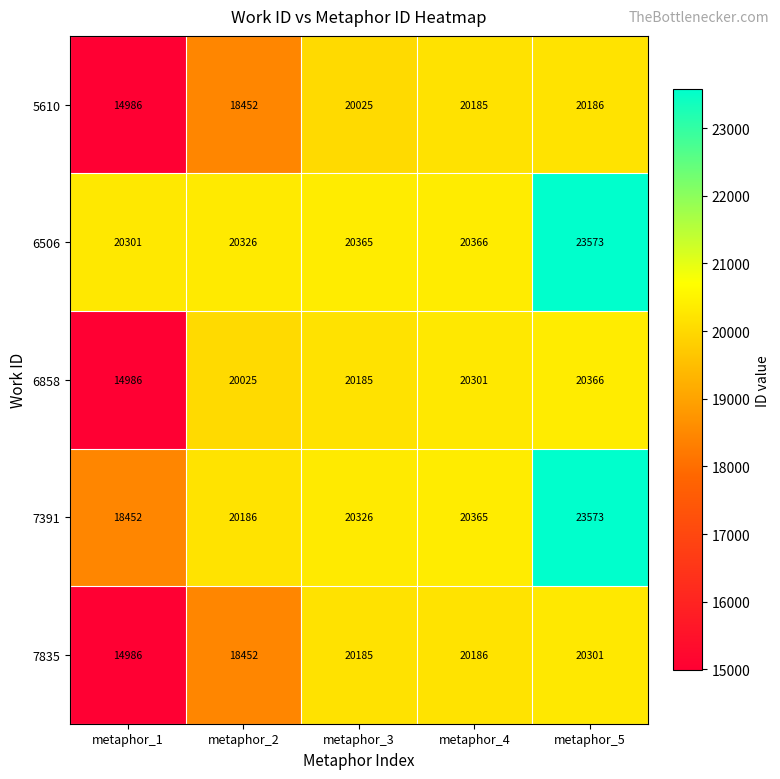

Which category has the lowest value across all series?

metaphor_1